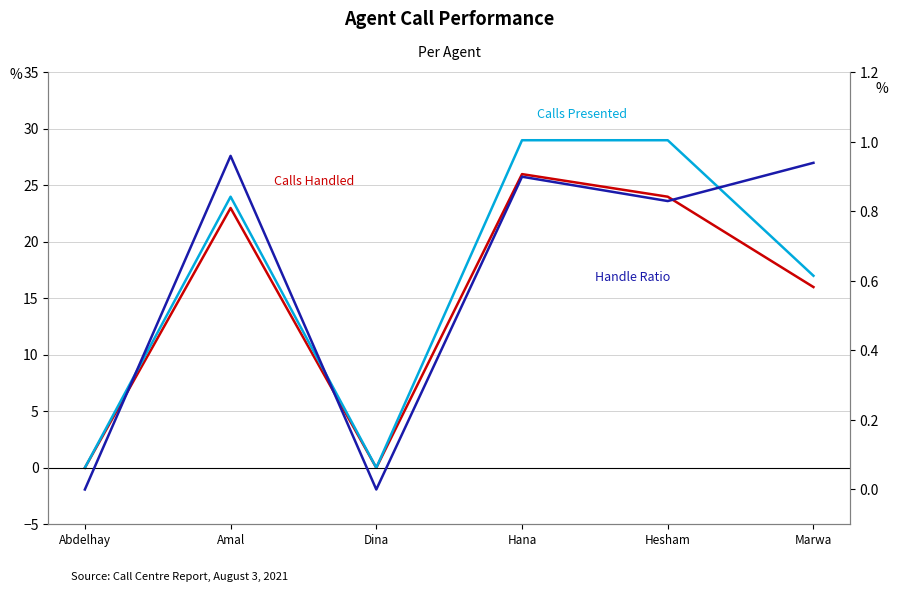

Which has a higher value, Marwa or Abdelhay?

Marwa